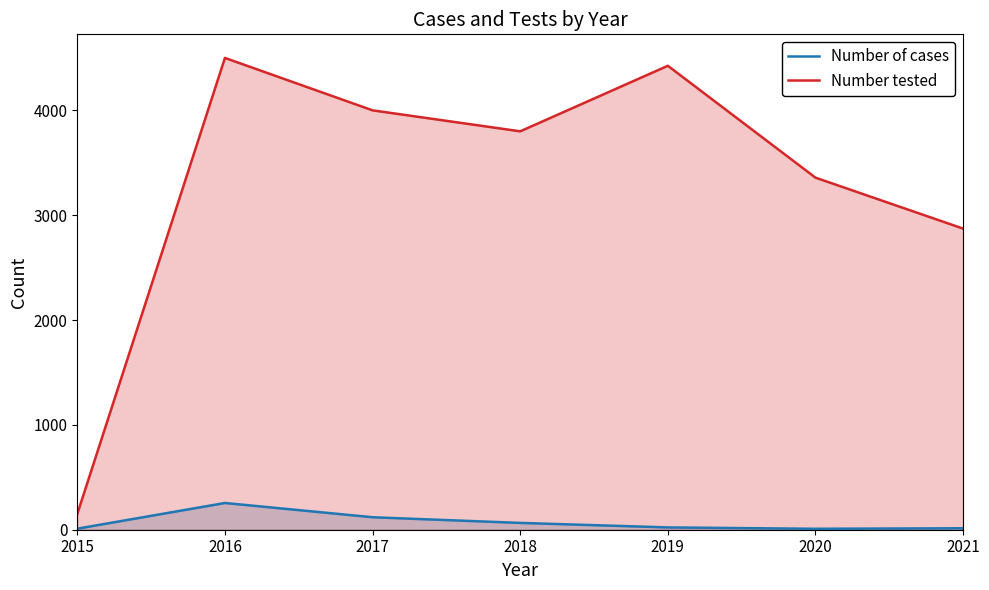

How many lines are shown in the chart?

2